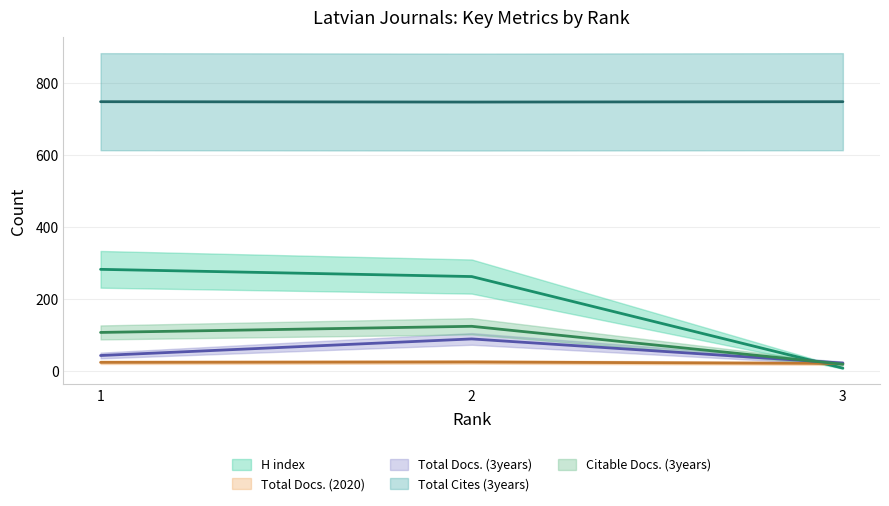

What is the total value across all series at 2?

1251